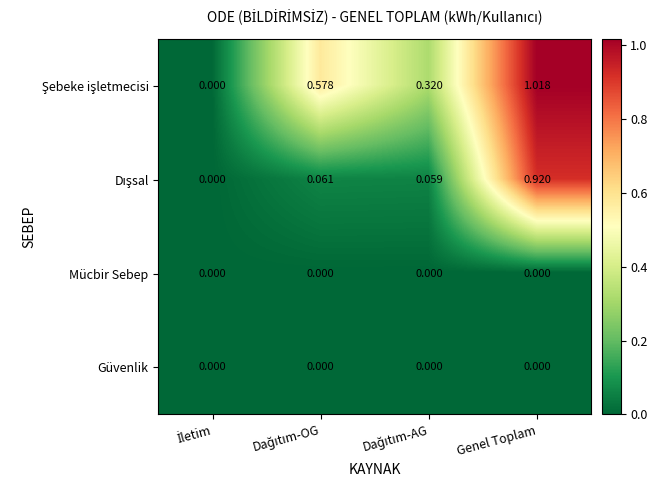

At which category is the sum across all series the highest?

Genel Toplam